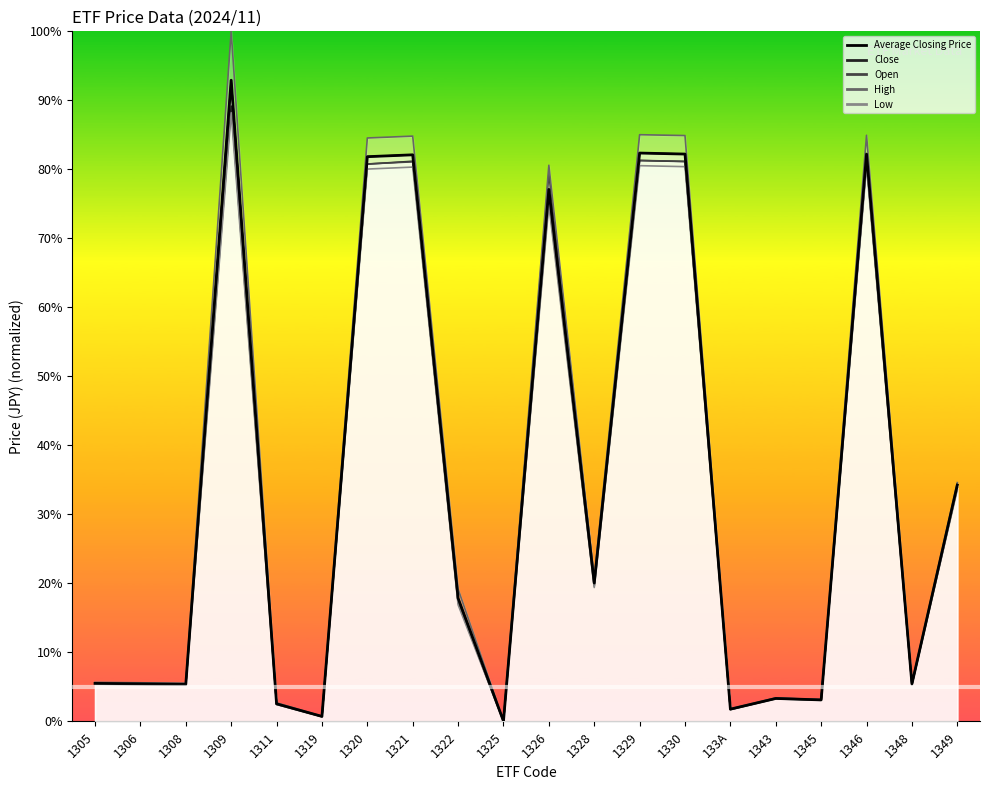

List the labels in order of value, smallest first.

1325, 1319, 133A, 1311, 1345, 1343, 1308, 1348, 1306, 1305, 1322, 1328, 1349, 1326, 1320, 1321, 1346, 1330, 1329, 1309